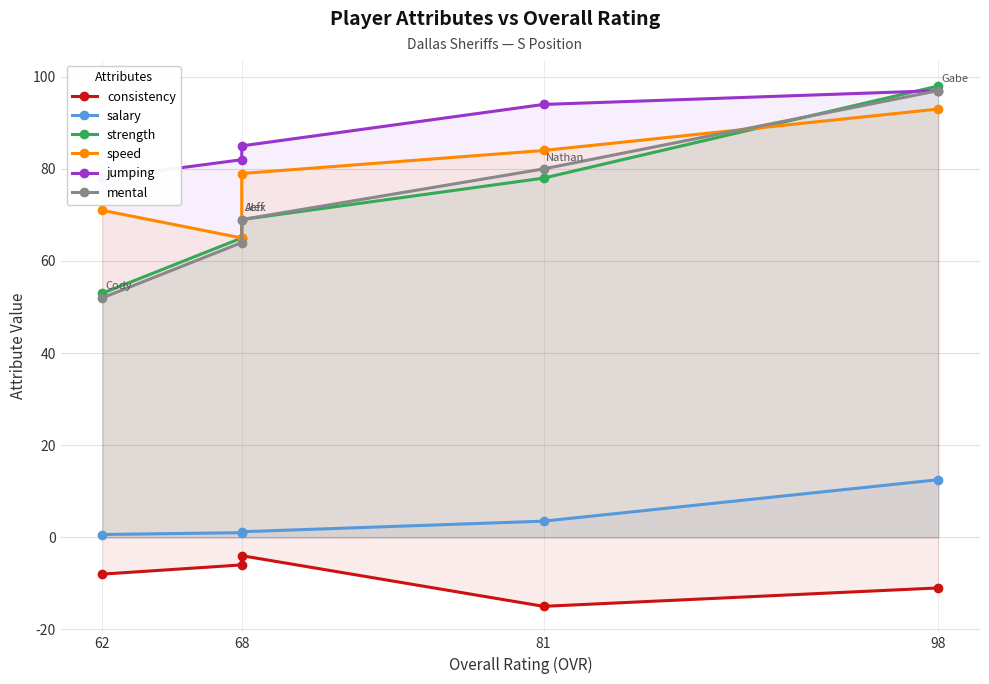

Reading right to left, what are all the values shown in this chart?

consistency: -11.0	-15.0	-4.0	-6.0	-8.0
salary: 12.5	3.5	1.2	1.0	0.6
strength: 98.0	78.0	69.0	65.0	53.0
speed: 93.0	84.0	79.0	65.0	71.0
jumping: 97.0	94.0	85.0	82.0	78.0
mental: 97.0	80.0	69.0	64.0	52.0